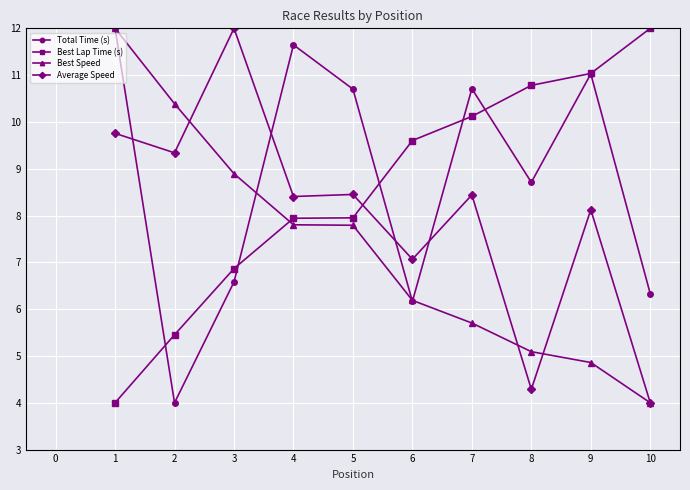

Which series ends up on top after the final intersection of Best Speed and Total Time (s)?

Total Time (s)